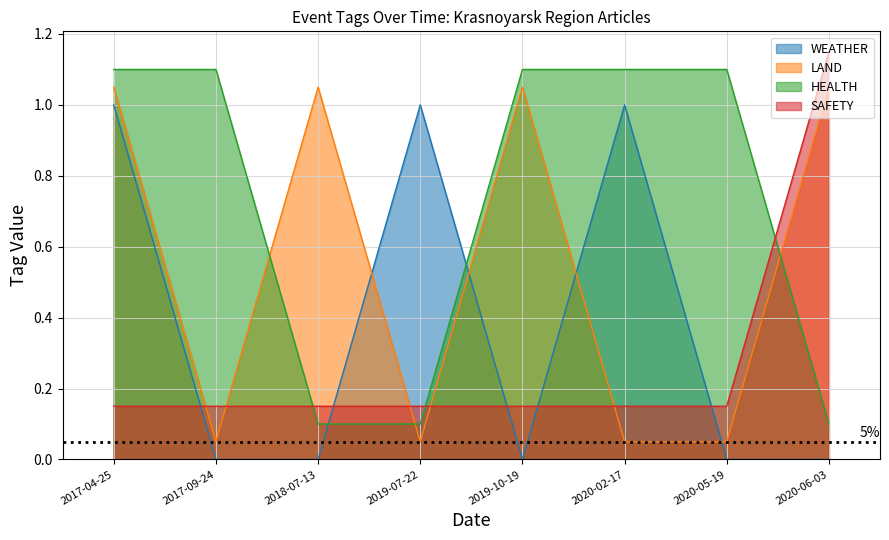

How many times do HEALTH and WEATHER cross each other?

2